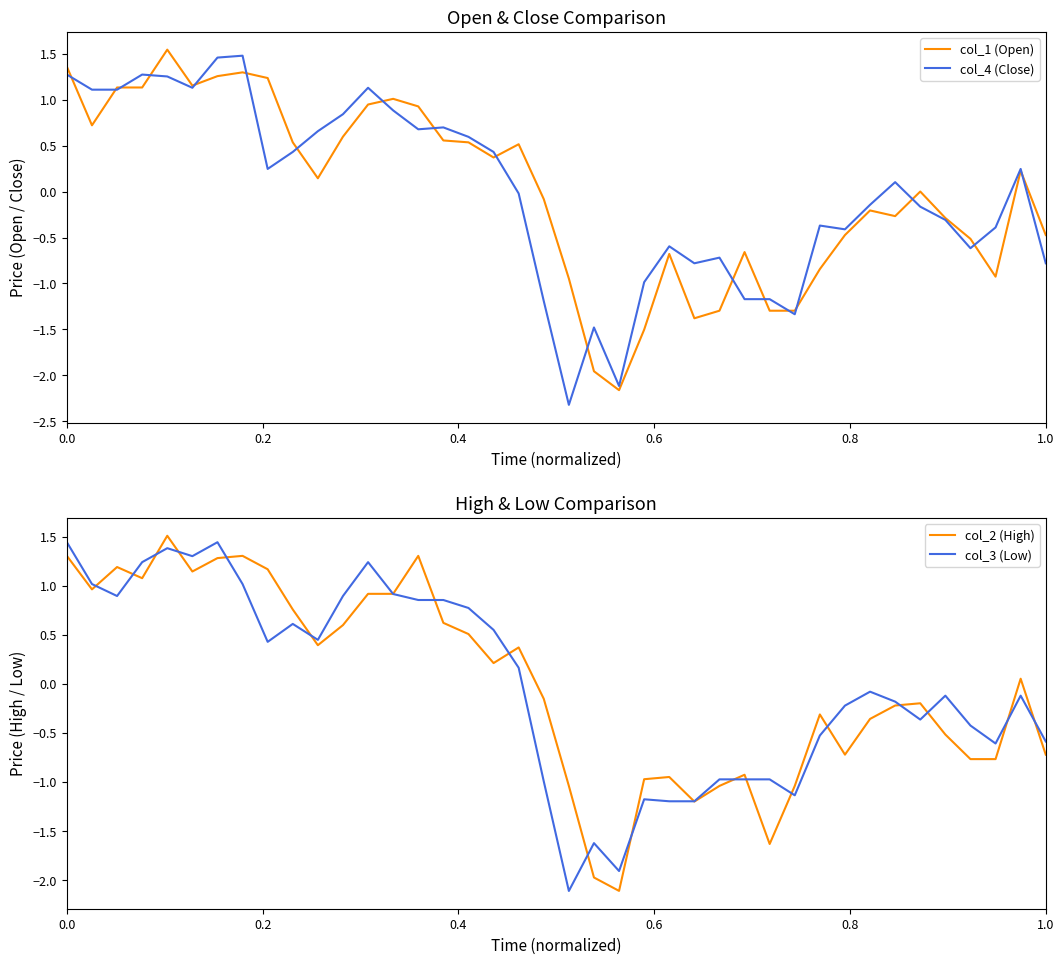

What is the lowest value of the col_4 (Close) series?

-2.3